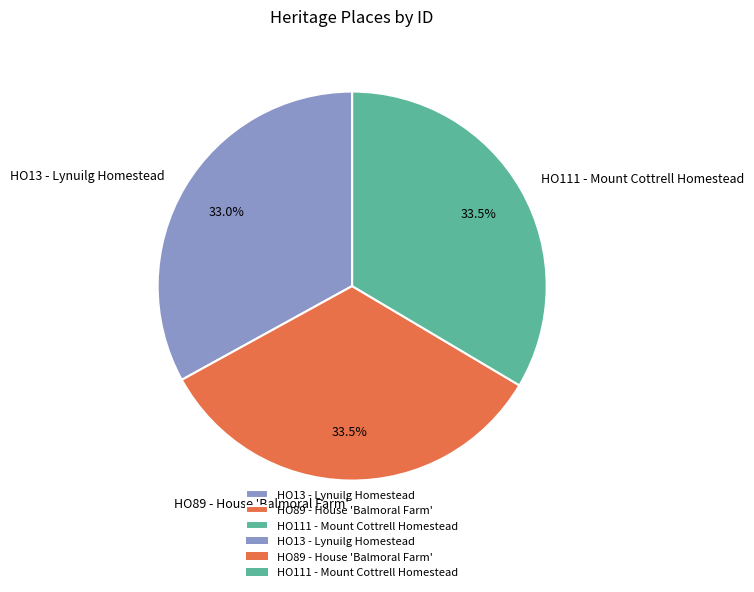

Approximately how many times larger is the value at HO111 - Mount Cottrell Homestead compared to HO13 - Lynuilg Homestead?

1.0